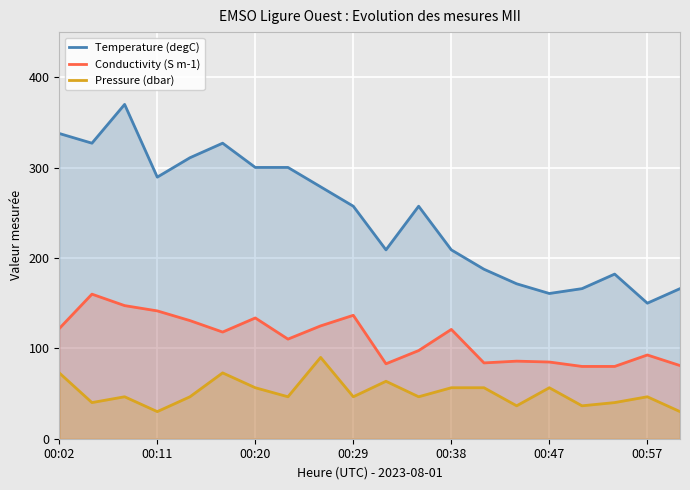

Reading right to left, extract all data points from this chart.

Temperature (degC): 166.1	150.0	182.2	166.1	160.7	171.5	187.6	209.0	257.3	209.0	257.3	278.8	300.2	300.2	327.1	311.0	289.5	370.0	327.1	337.8
Conductivity (S m-1): 81.0	92.7	80.0	80.0	84.9	85.9	83.9	121.0	97.6	82.9	136.6	124.9	110.2	133.7	118.0	130.7	141.5	147.3	160.0	122.0
Pressure (dbar): 30.0	46.4	40.0	36.4	56.4	36.4	56.4	56.4	46.4	63.6	46.4	90.0	46.4	56.4	72.9	46.4	30.0	46.4	40.0	72.9